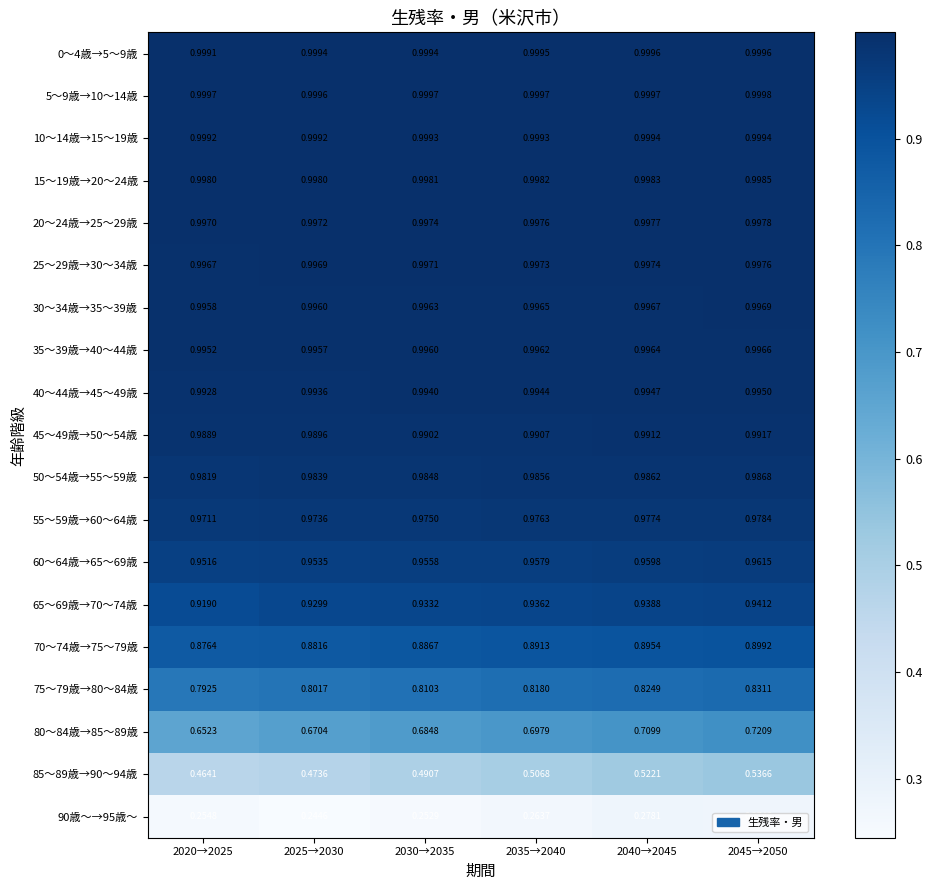

What is the total value across all series at 2030→2035?

16.9